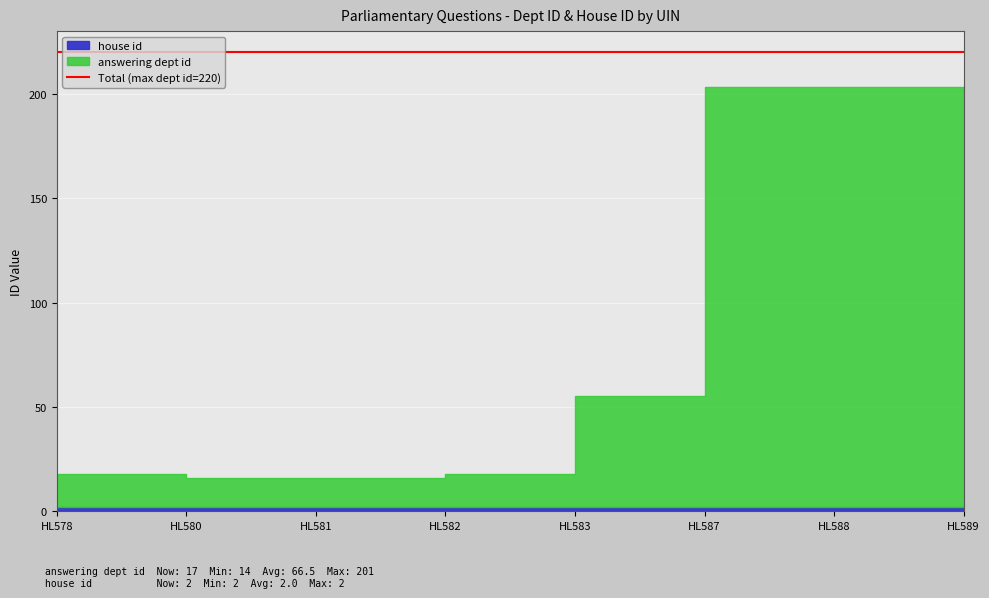

Which series has the largest total across all categories?

answering dept id